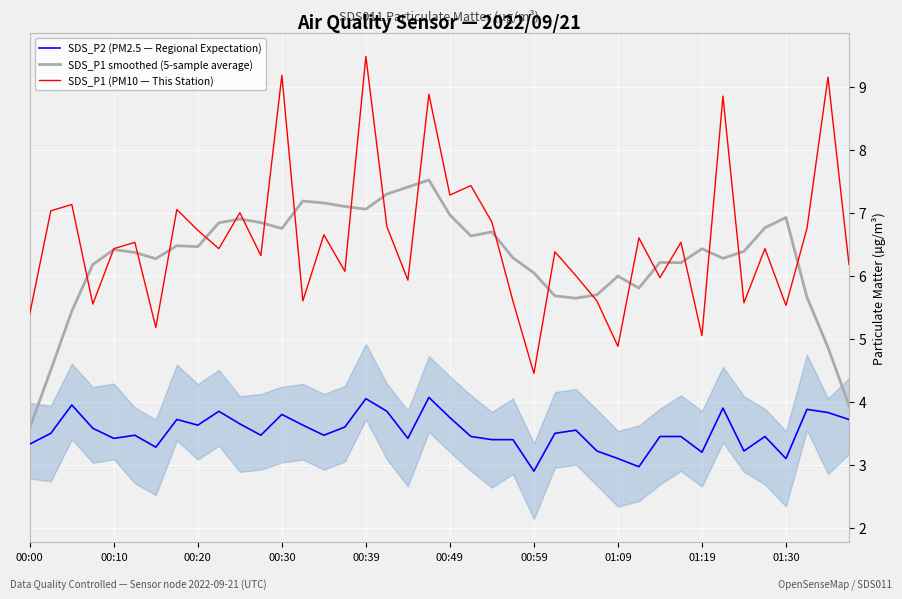

How many times do SDS_P1 (PM10 — This Station) and SDS_P1 smoothed (5-sample average) cross each other?

22